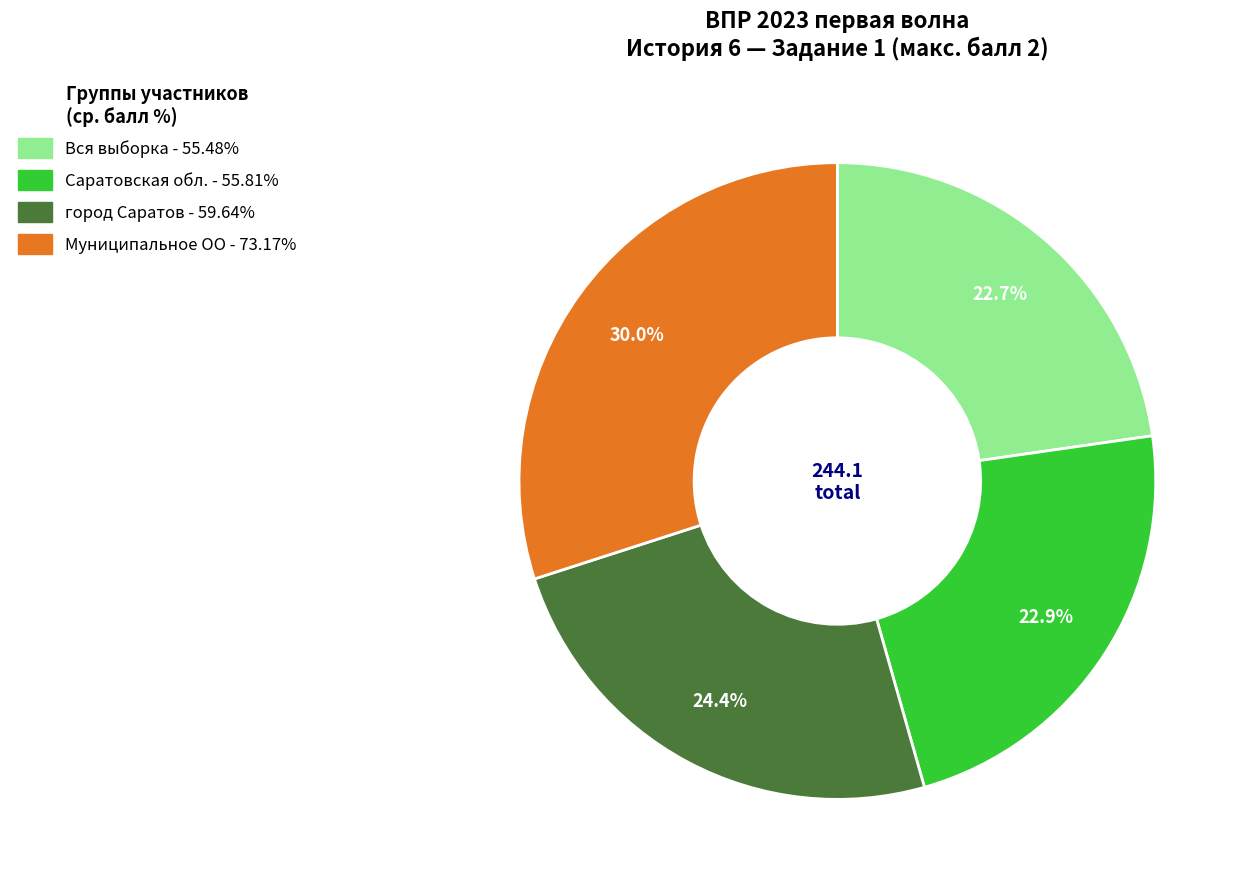

What is the largest slice in the pie chart?

Муниципальное ОО